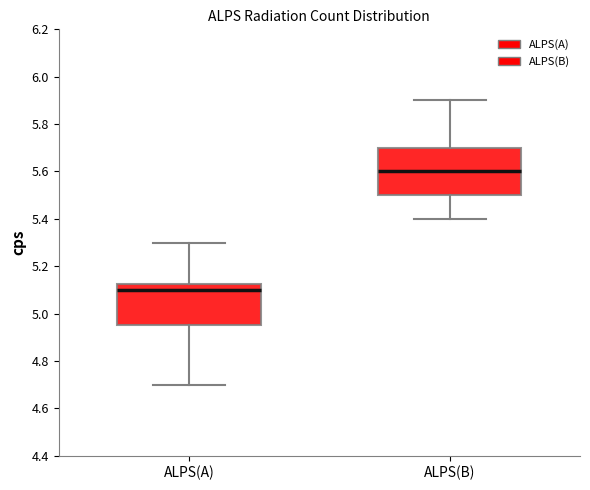

Reading left to right, read every box against the y-axis: the position of its median line, the range the box covers, and the ends of its whiskers. The values are not printed on the chart, so give them approximately, as read against the axis.

ALPS(A): median 5.10, box 4.96 to 5.12, whiskers 4.70 to 5.30
ALPS(B): median 5.60, box 5.50 to 5.70, whiskers 5.40 to 5.90